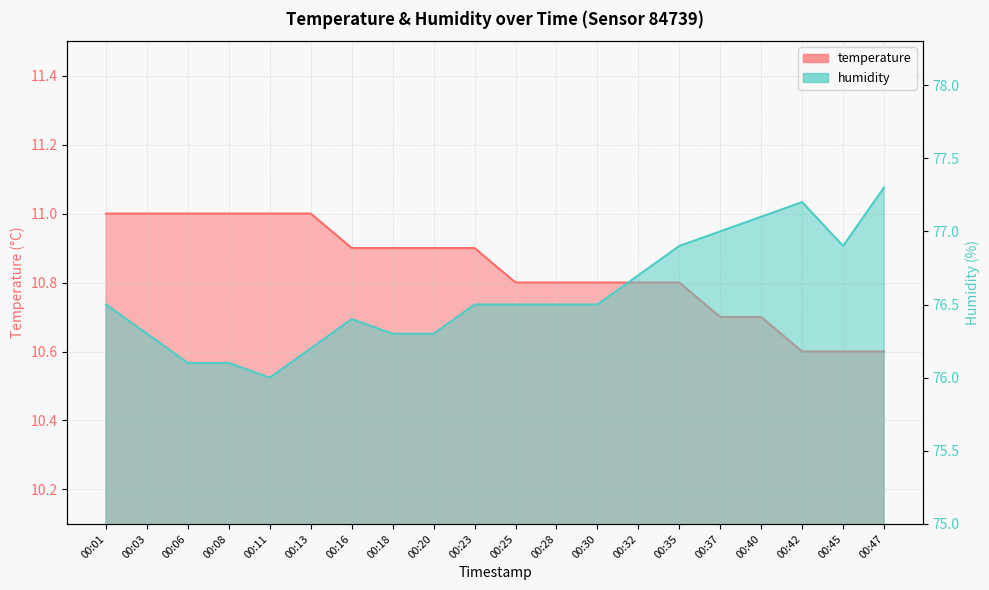

Is the value of humidity at 00:25 greater than the value of temperature at 00:25?

Yes